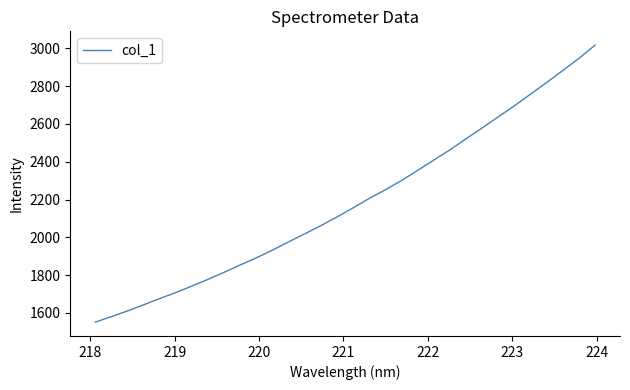

What is the minimum value shown in the chart?

1551.6